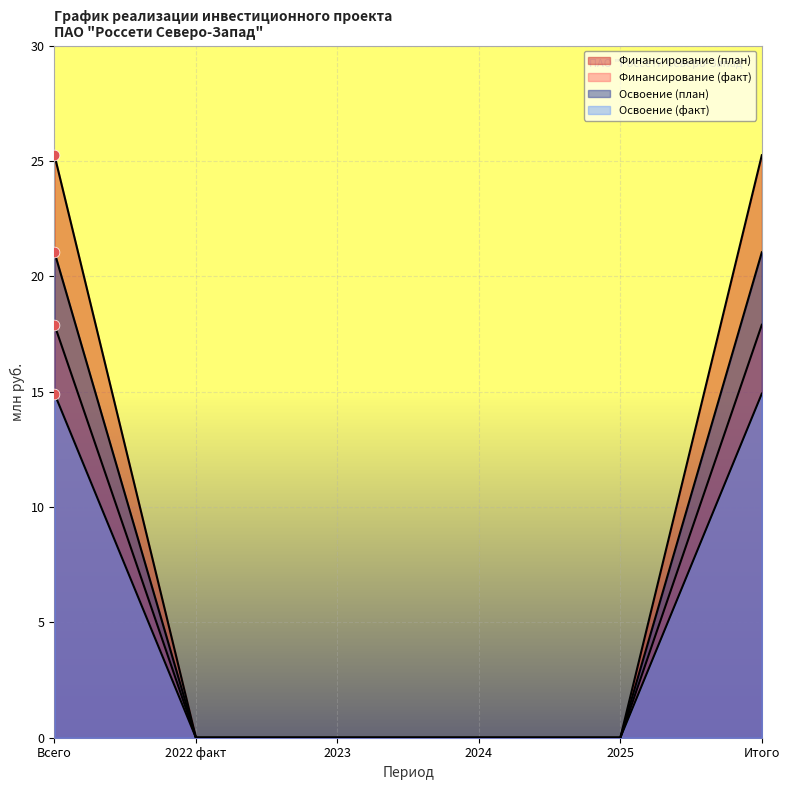

What are all the series names shown in the legend?

Финансирование (план), Финансирование (факт), Освоение (план), Освоение (факт)